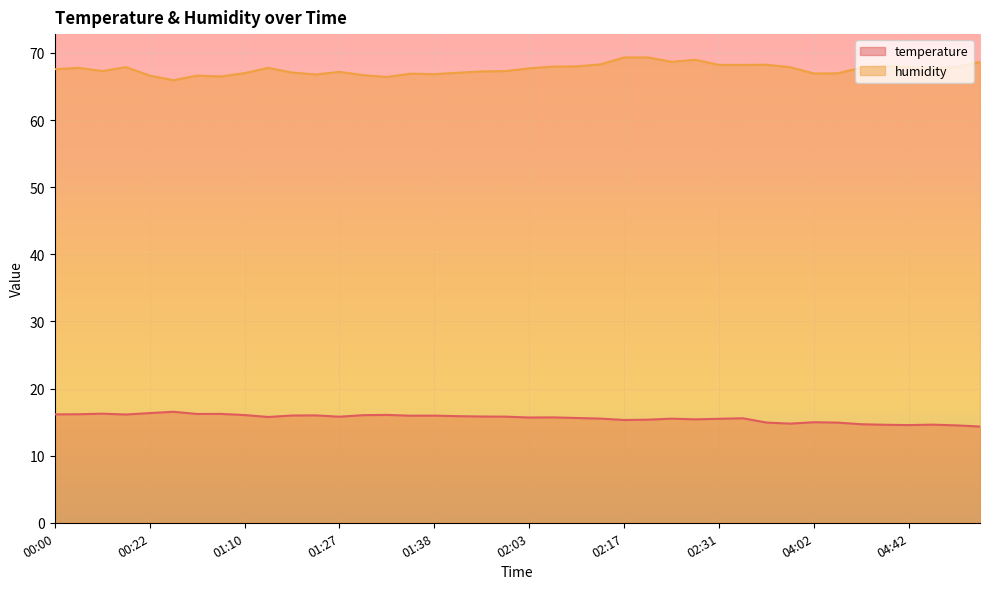

At which category does humidity reach its first local peak?

00:03